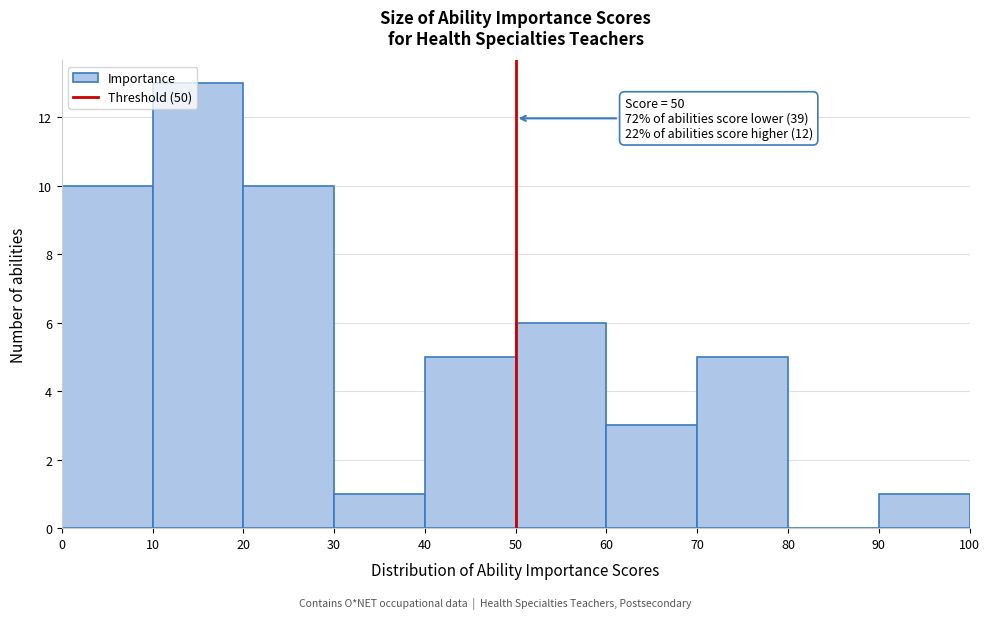

Which range on the x-axis has the tallest bar?

10 to 20